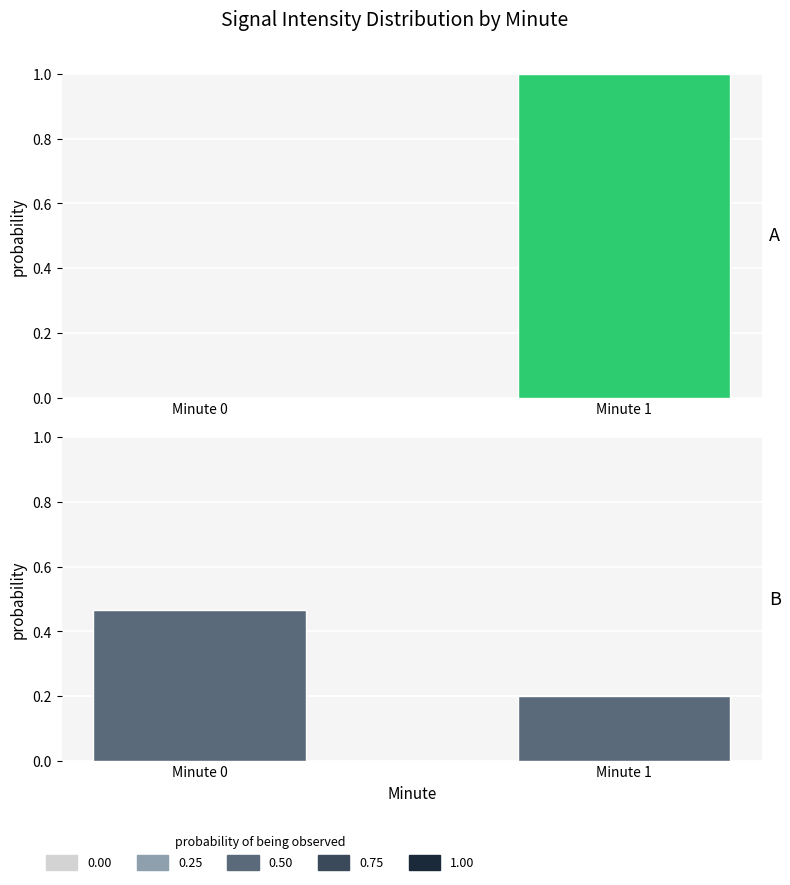

Which series has the widest spread of values?

Panel A